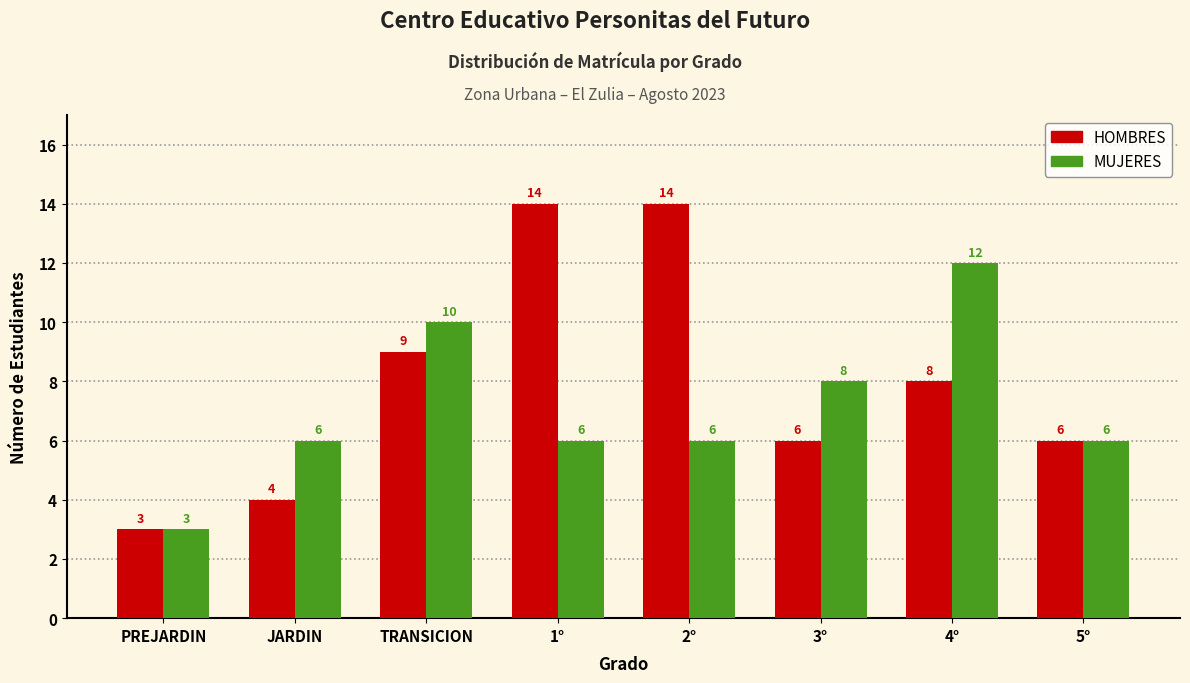

Reading left to right, extract all data points from this chart.

HOMBRES: 3	4	9	14	14	6	8	6
MUJERES: 3	6	10	6	6	8	12	6